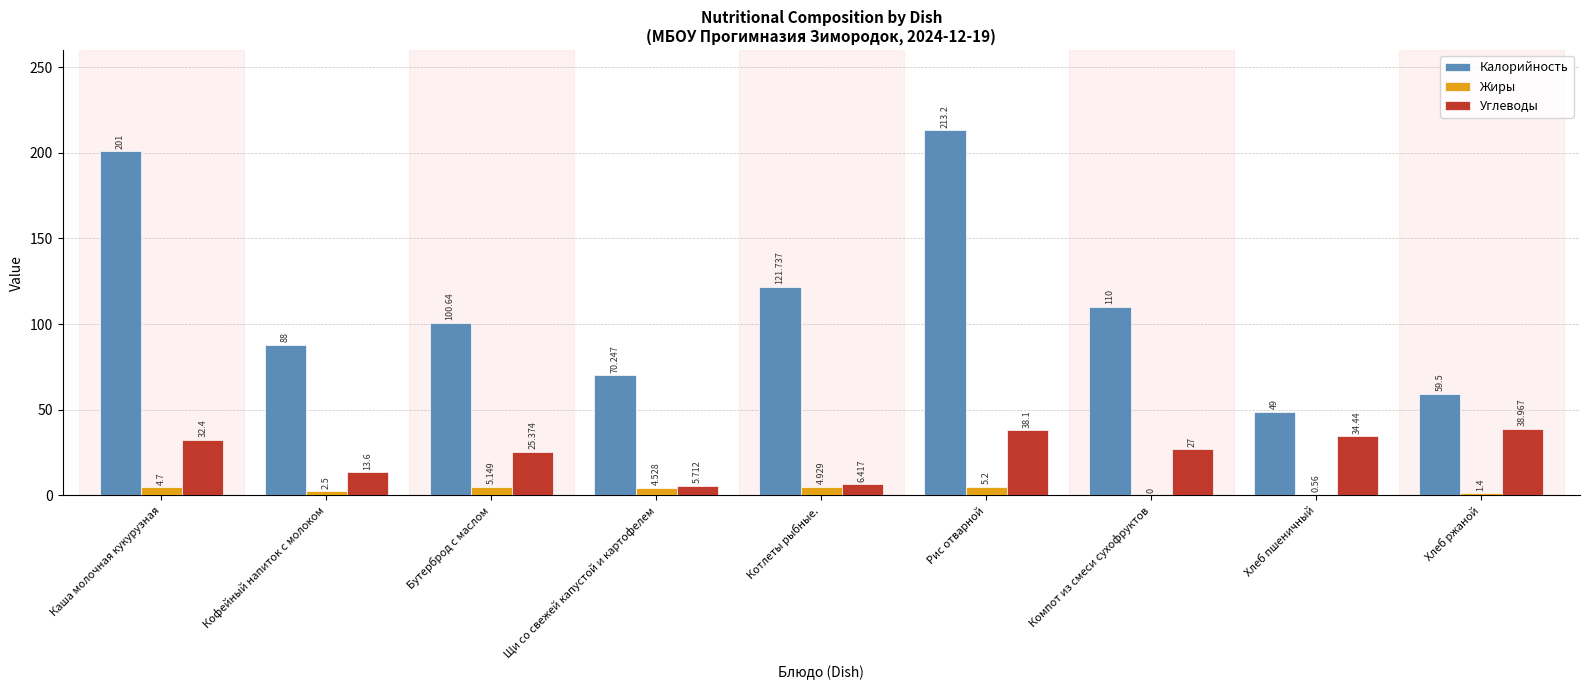

What is the total value across all series at Рис отварной?

256.5